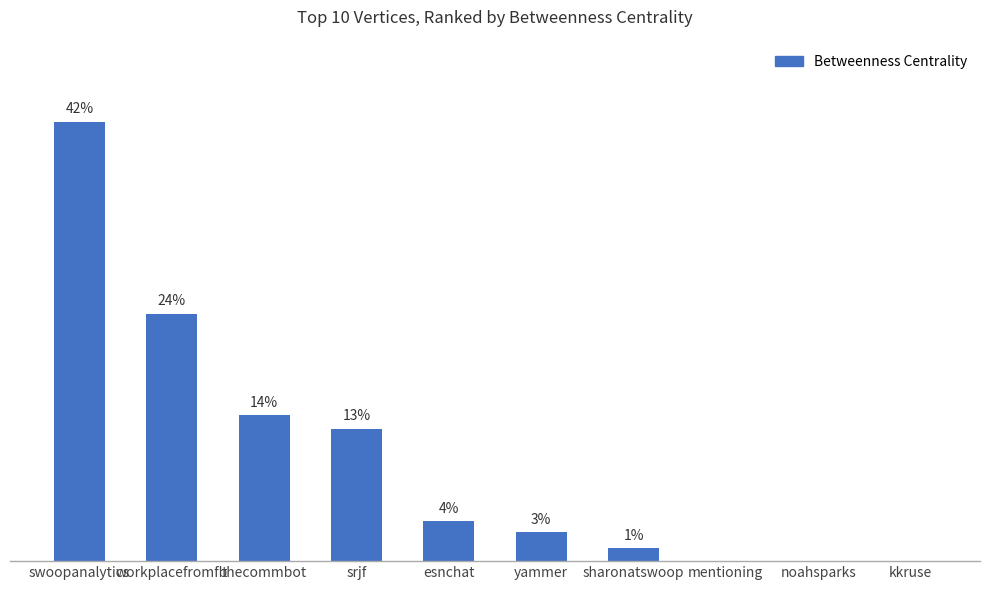

How many values are above zero?

7